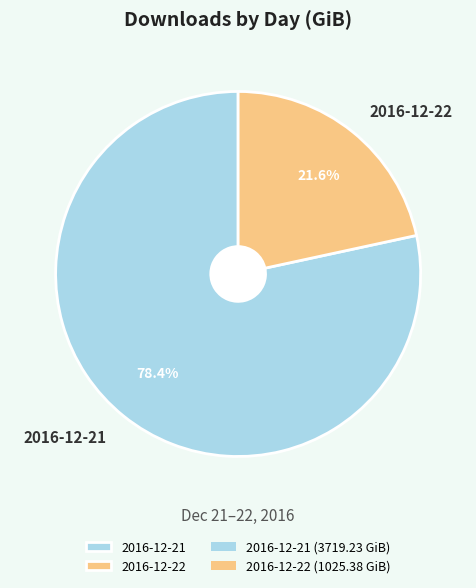

How much of the chart is everything except 2016-12-22?

78.4%